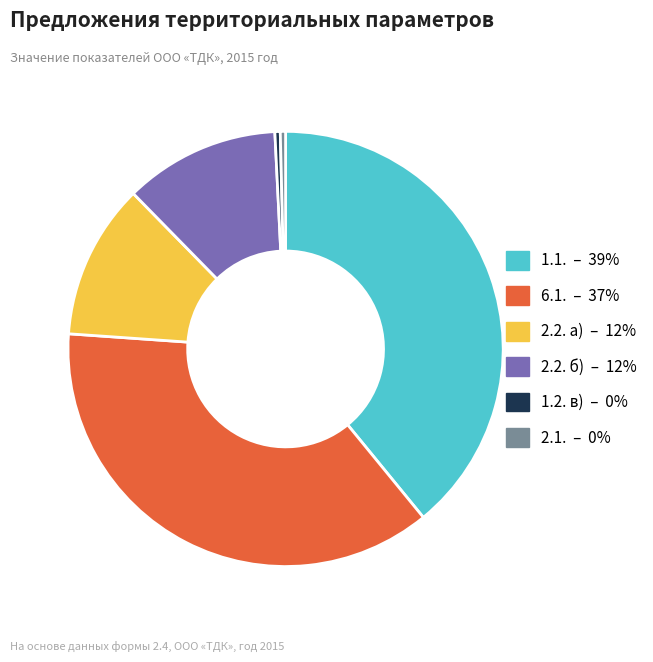

Is there any slice that represents more than half of the pie?

No